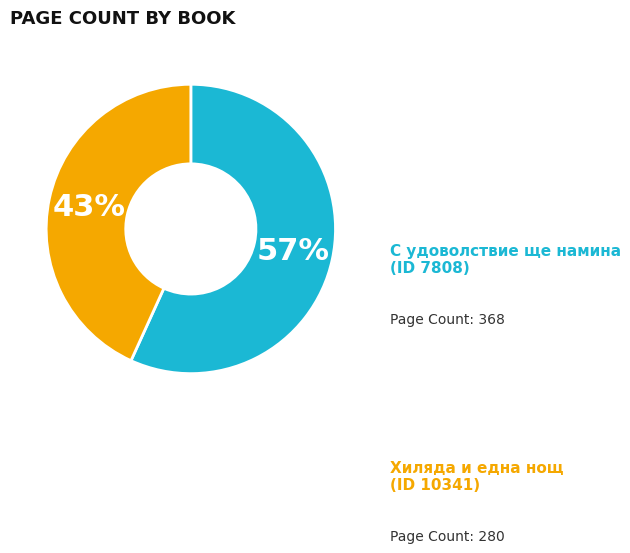

Is there any slice that represents more than half of the pie?

Yes